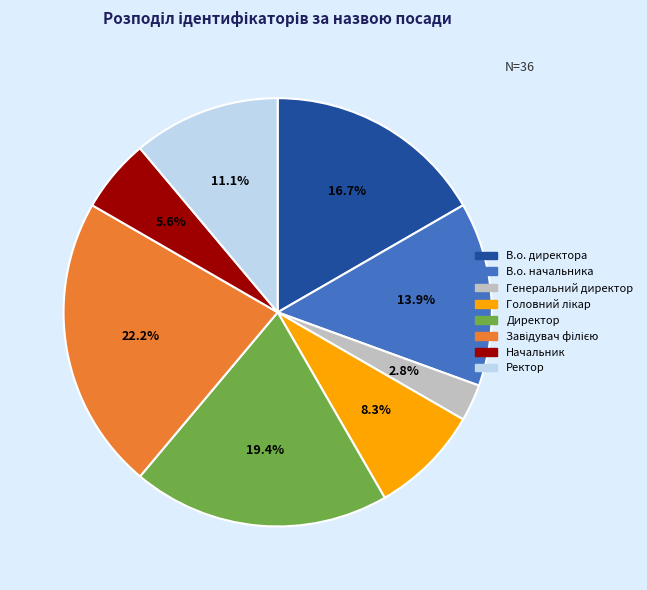

Between В.о. начальника and Директор, which is larger?

Директор